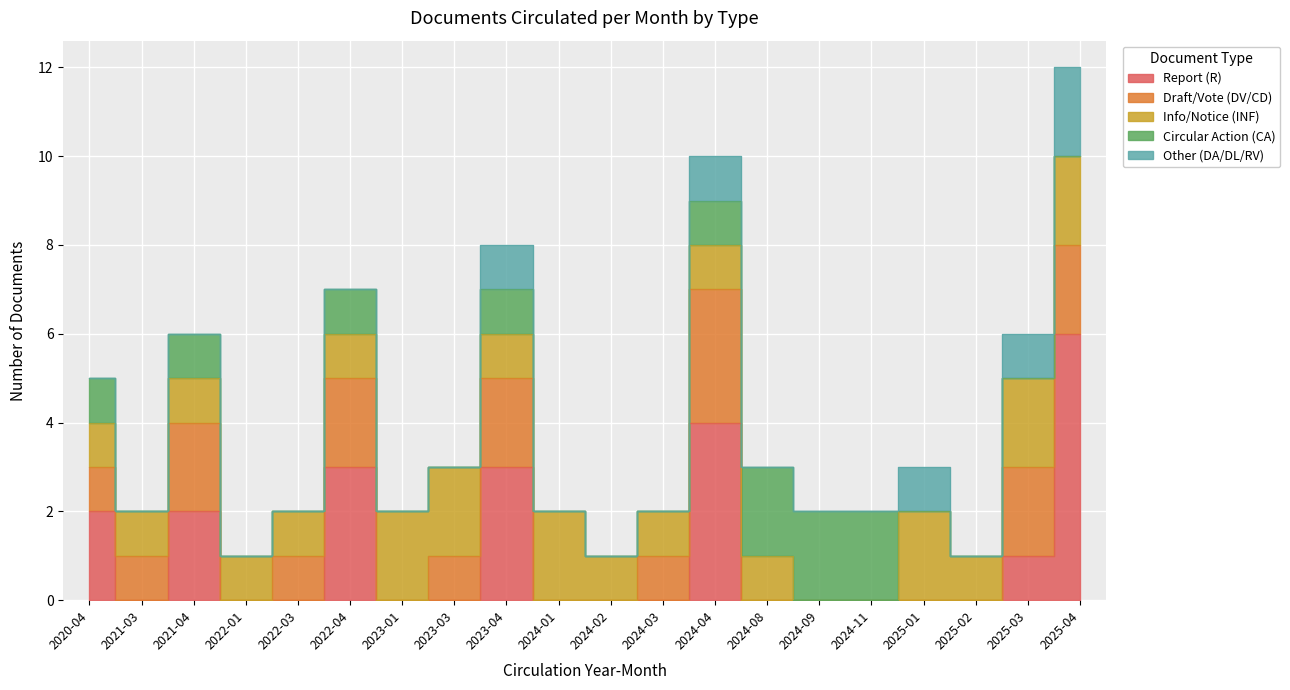

Is this an area chart (filled region under the line)?

No